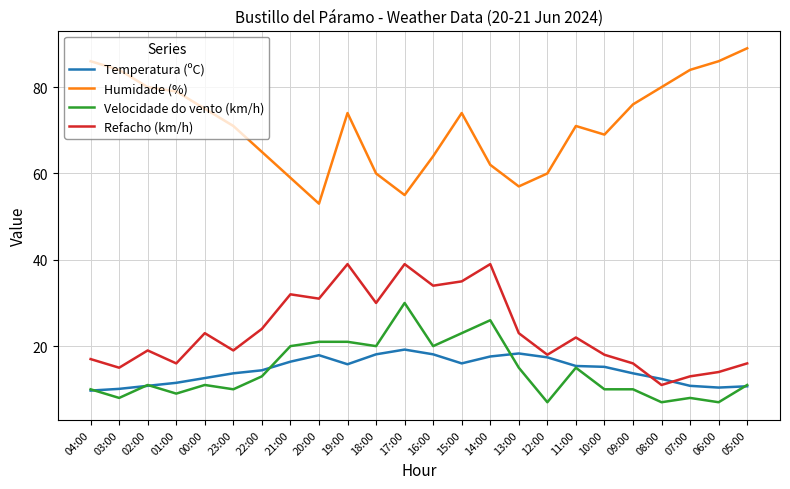

Which series changed the most between 21:00 and 19:00?

Humidade (%)